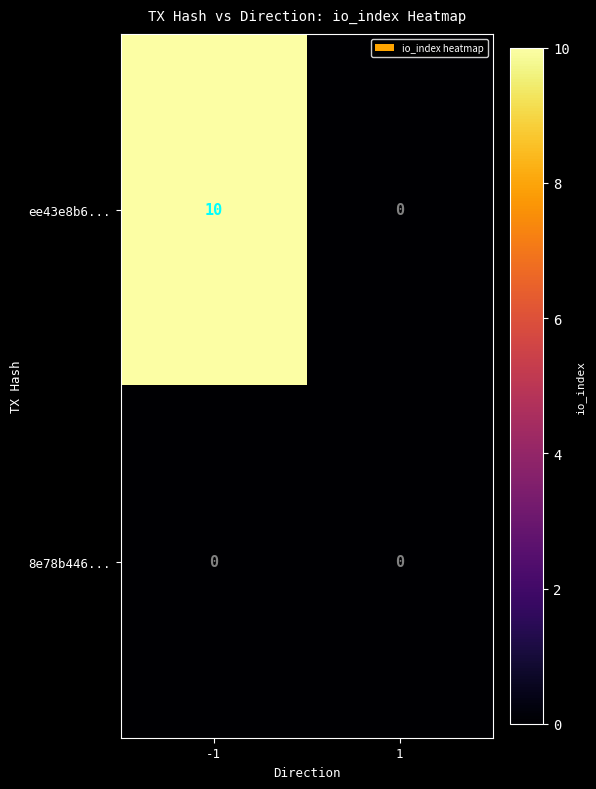

How many values in the ee43e8b6... series are below 10?

1